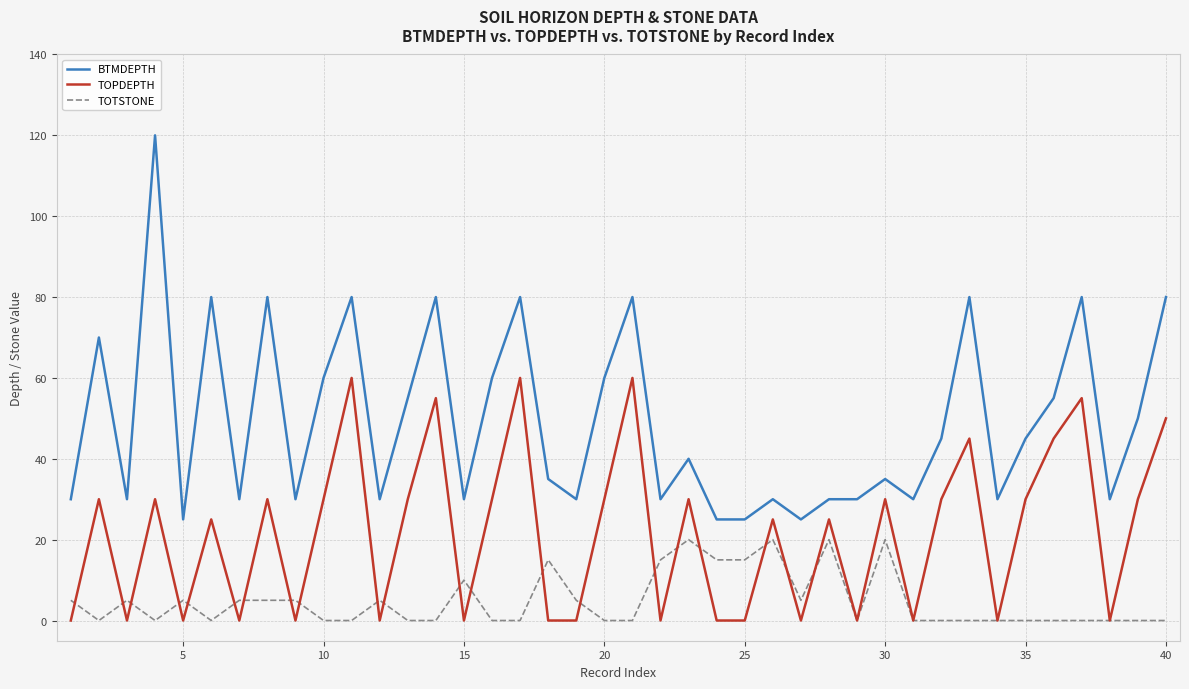

Is this an area chart (filled region under the line)?

No